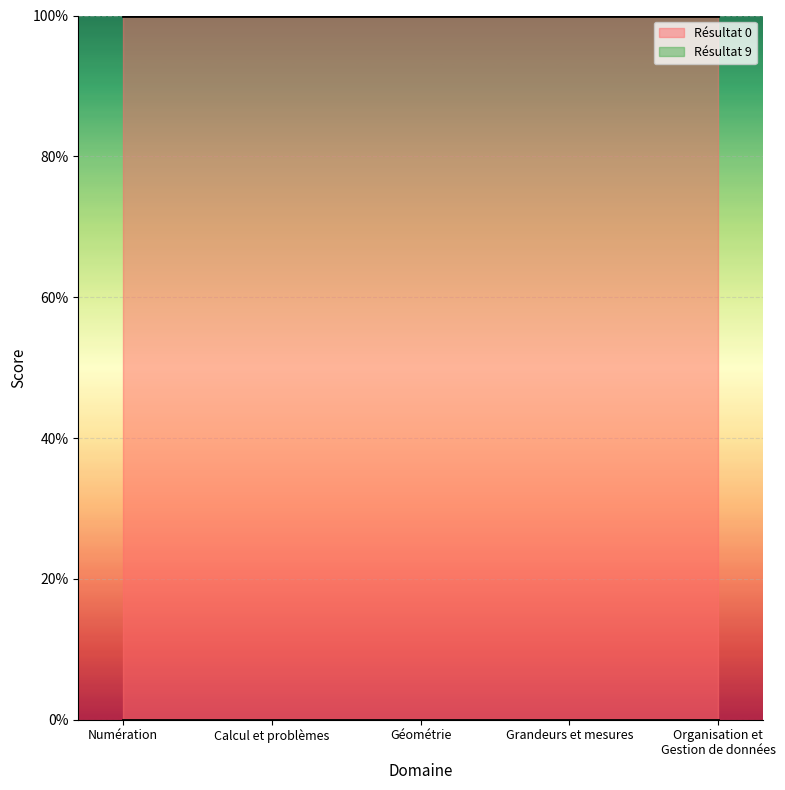

Reading left to right, extract all data points from this chart.

Résultat 9: Numération=0	Calcul et problèmes=0	Géométrie=0	Grandeurs et mesures=0	Organisation et
Gestion de données=0
Résultat 0: Numération=100	Calcul et problèmes=100	Géométrie=100	Grandeurs et mesures=100	Organisation et
Gestion de données=100